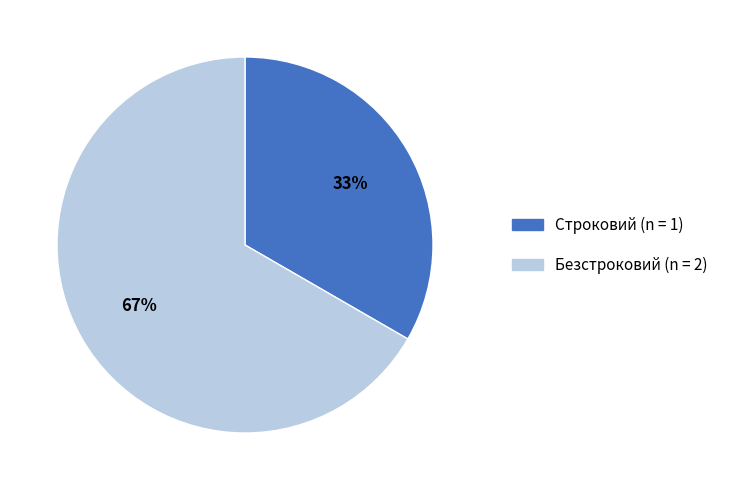

To the nearest percent, what is the average slice percentage?

50%